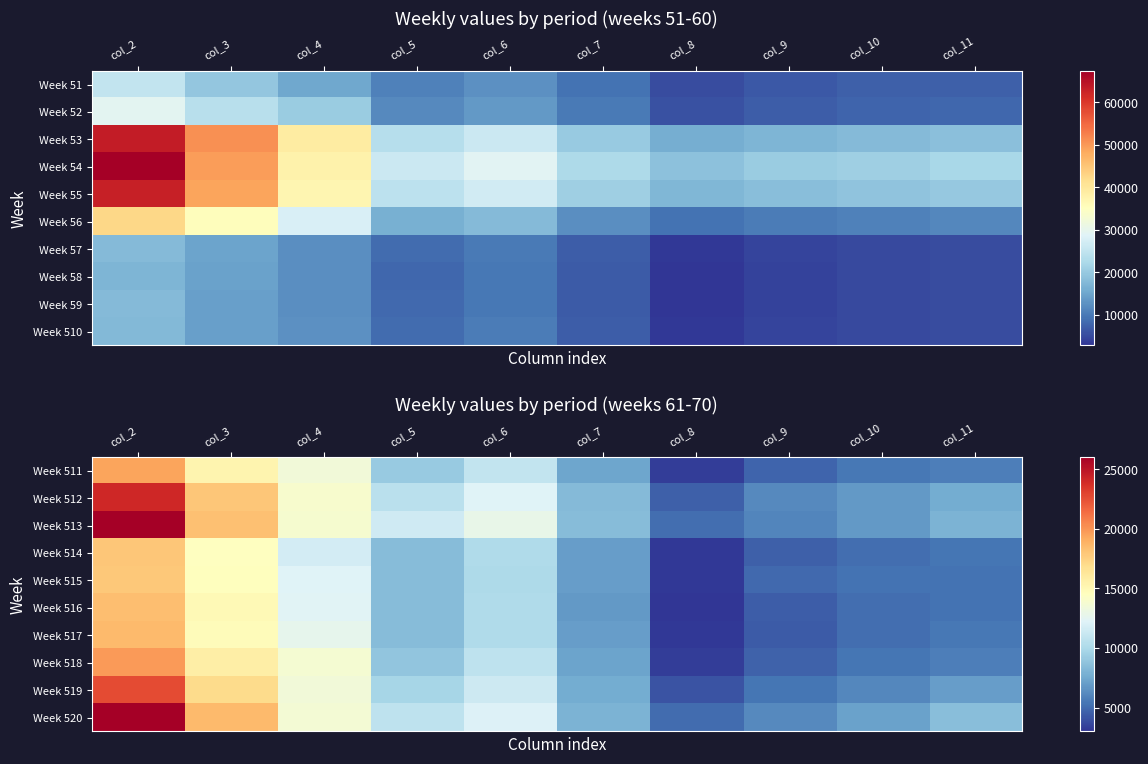

Is the value of Week 513 at col_6 greater than the value of Week 516 at col_2?

No